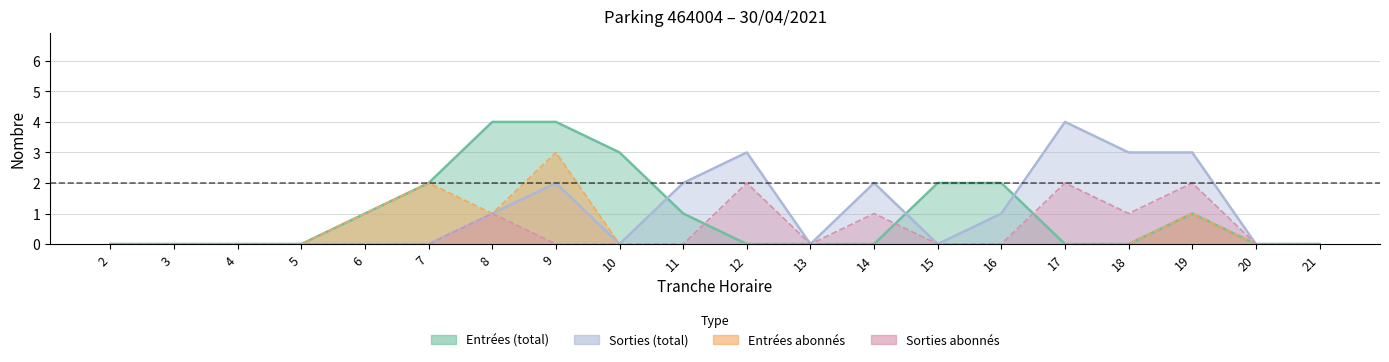

How many values in the ENTREES_NB_ABONNE series exceed 0?

5